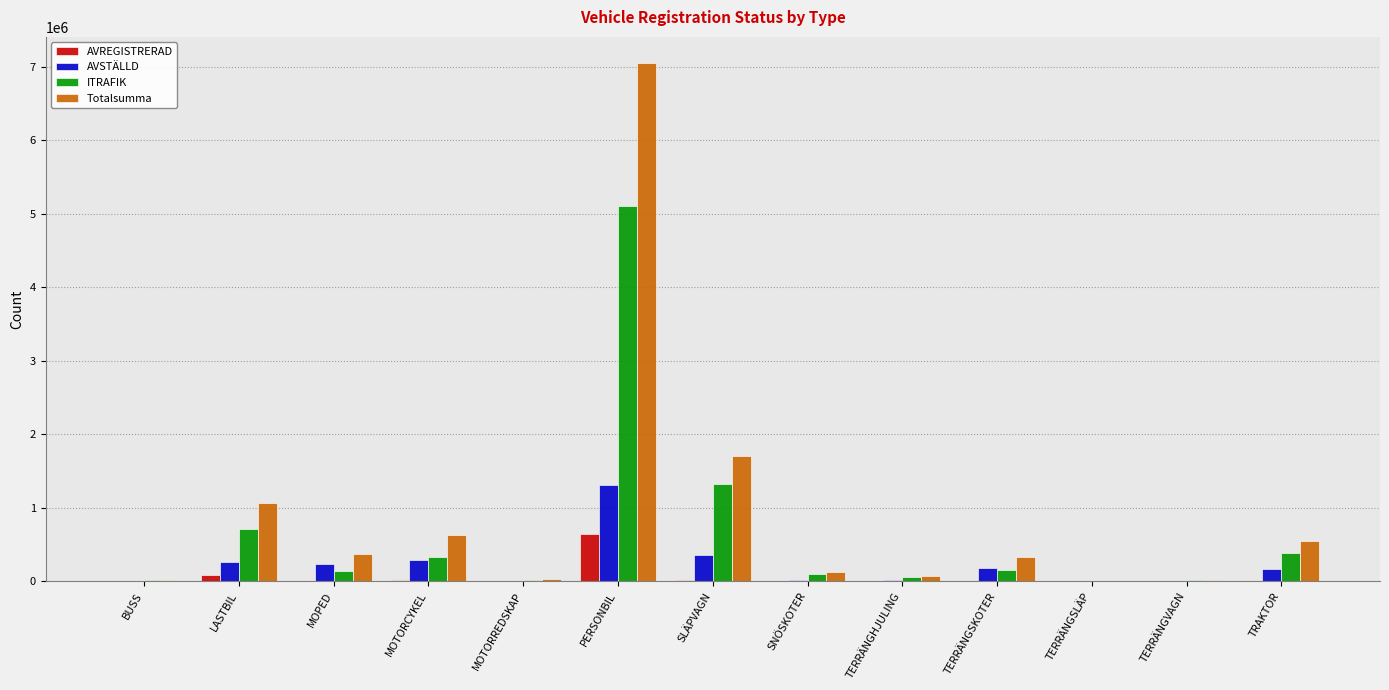

Which category has the highest value in the AVREGISTRERAD series?

PERSONBIL